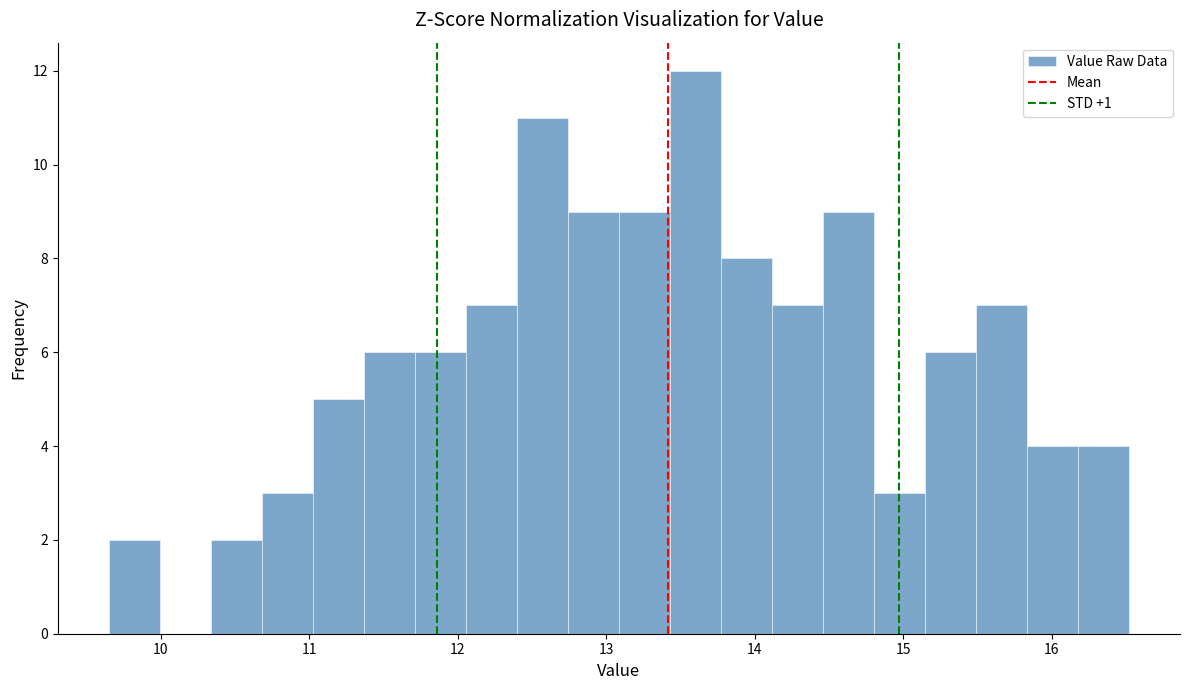

Around what value on the x-axis is the tallest bar? Give the approximate position of its centre, as read against the axis.

13.6